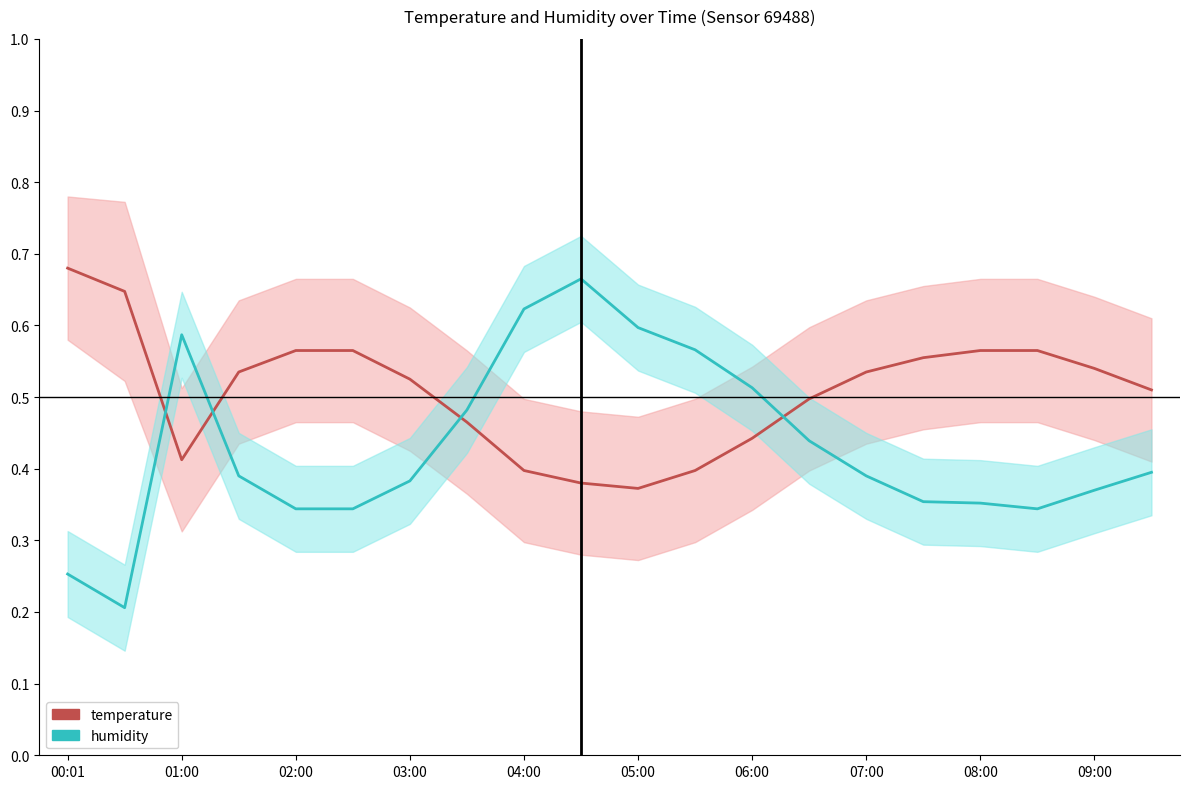

List the series in order of their peak value, lowest first.

humidity (normalized), temperature (normalized)